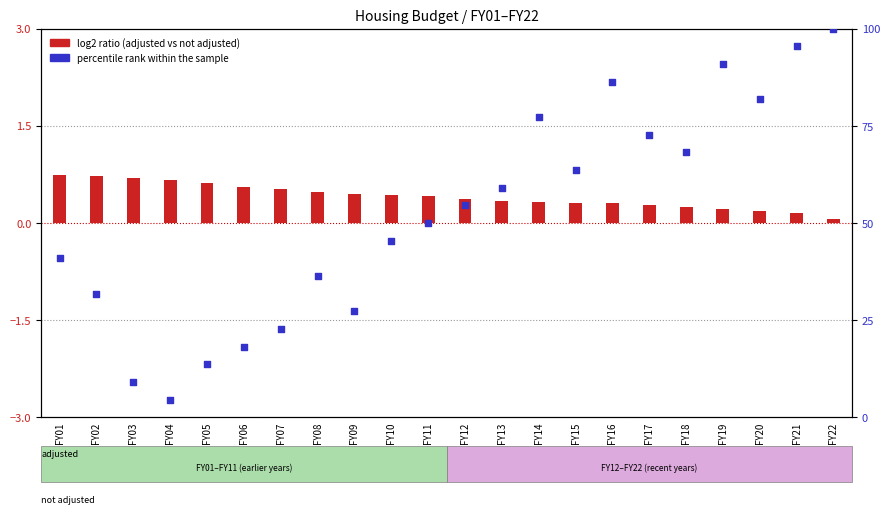

Which series has the largest total across all categories?

percentile rank within the sample